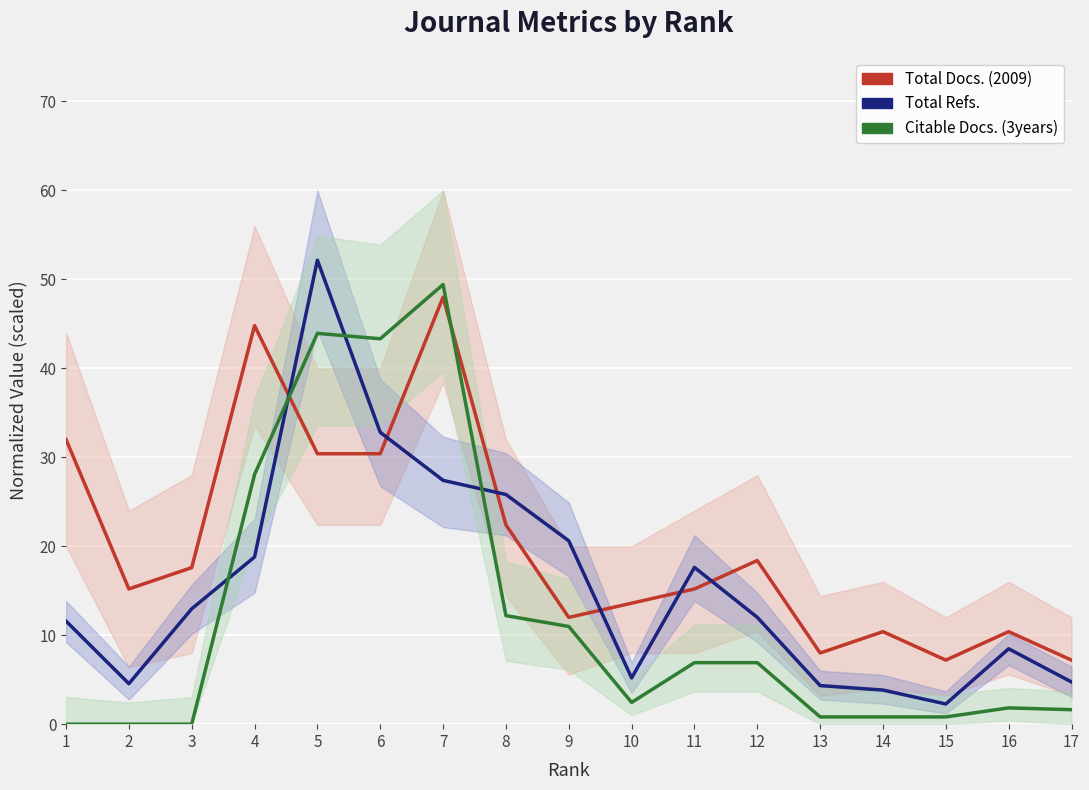

Which category has the lowest value in the Total Docs. (2009) series?

15